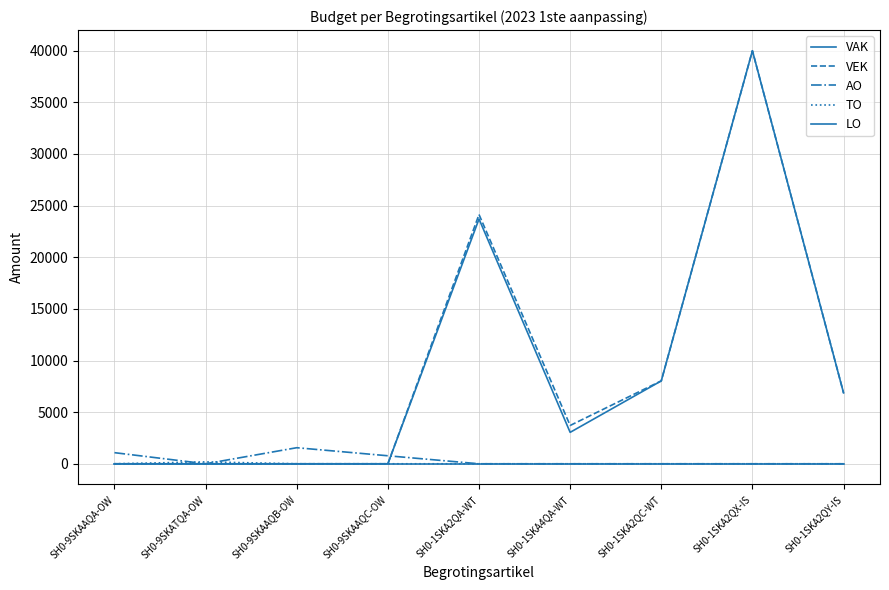

Does the chart display data point markers on the line(s)?

No